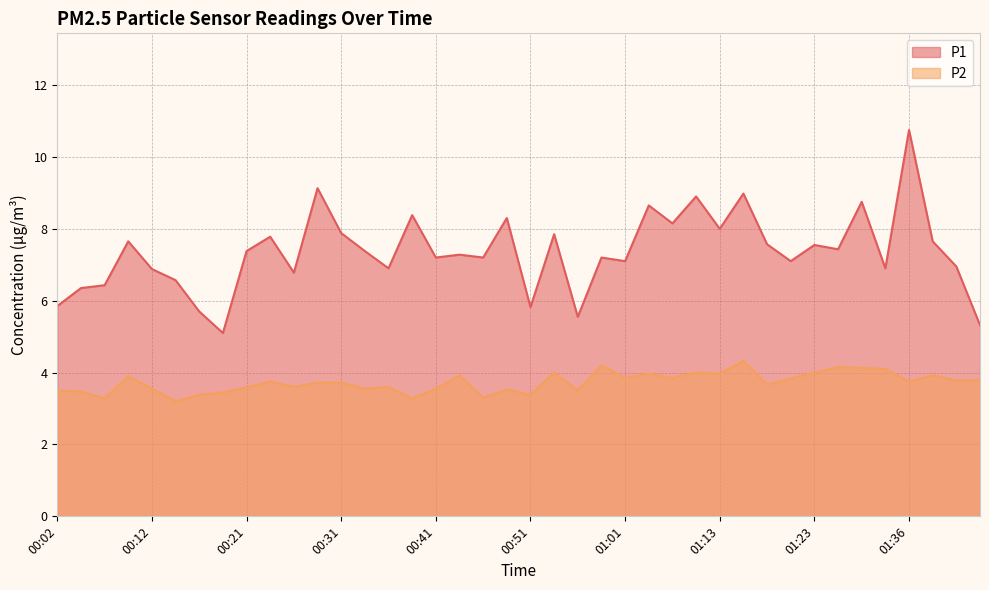

What is the total value across all series at 01:39?

11.6